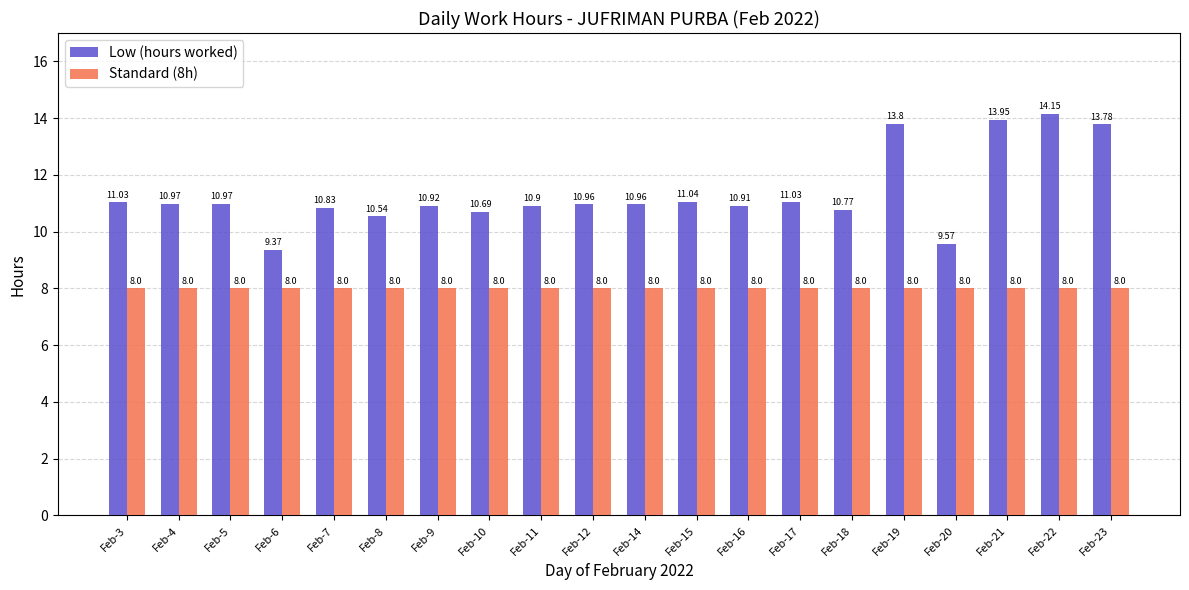

At Feb-14, list the series in order from largest to smallest.

Low (hours worked), Standard (8h)